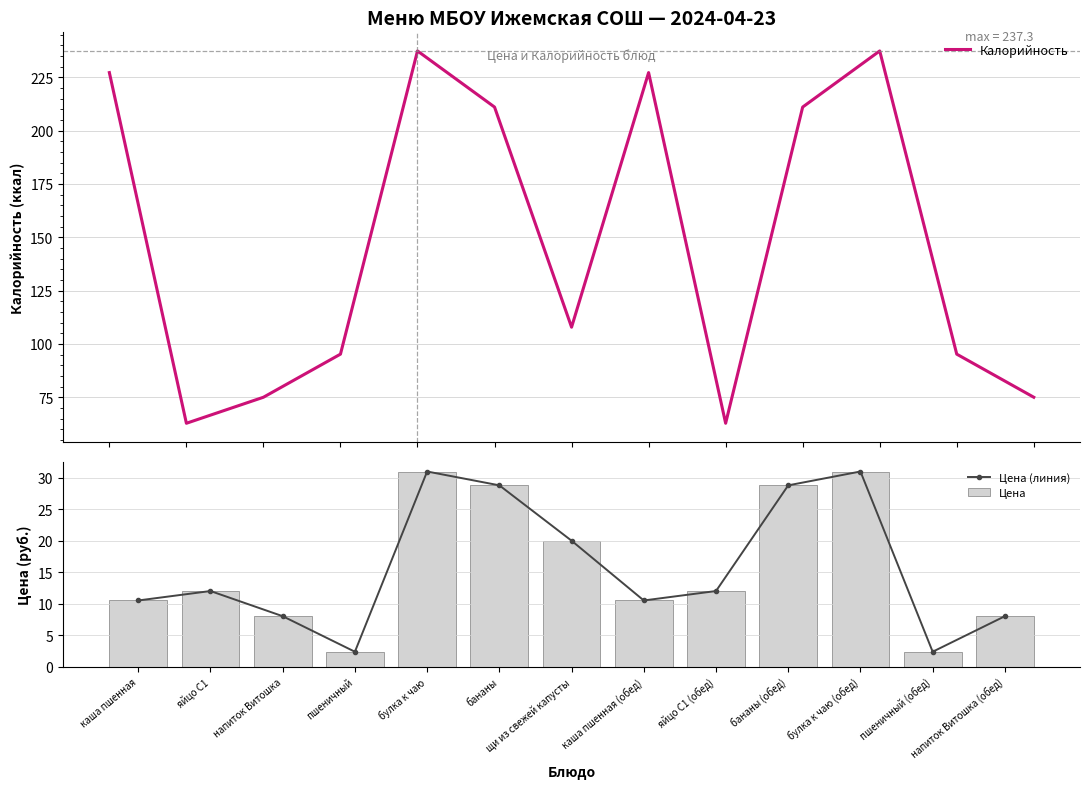

What is the value of the Калорийность bar at the 7th from the left?

107.8